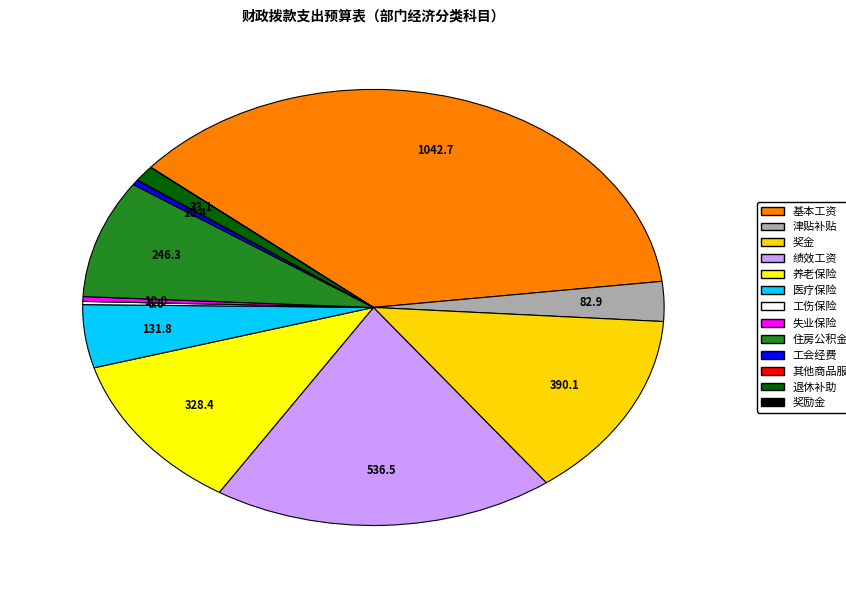

Does 工会经费 represent more than half of the total?

No